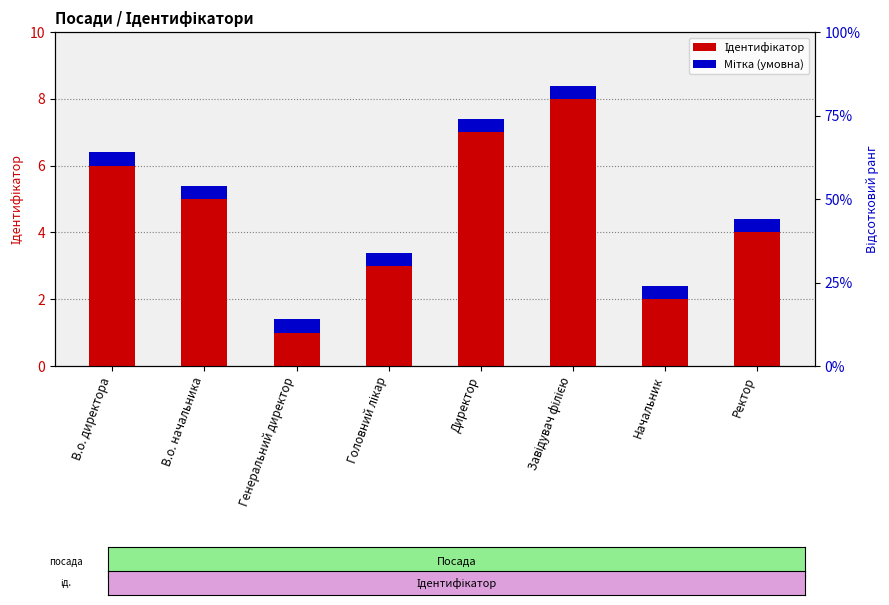

Which series has the largest total across all categories?

Ідентифікатор